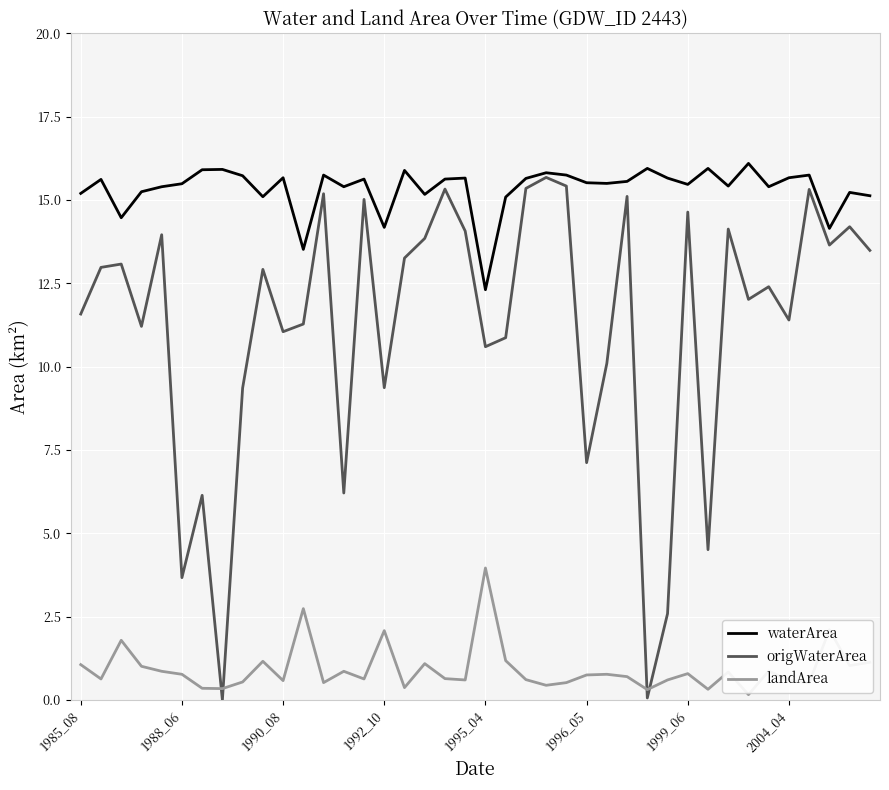

True or false: landArea and waterArea intersect in this chart.

False